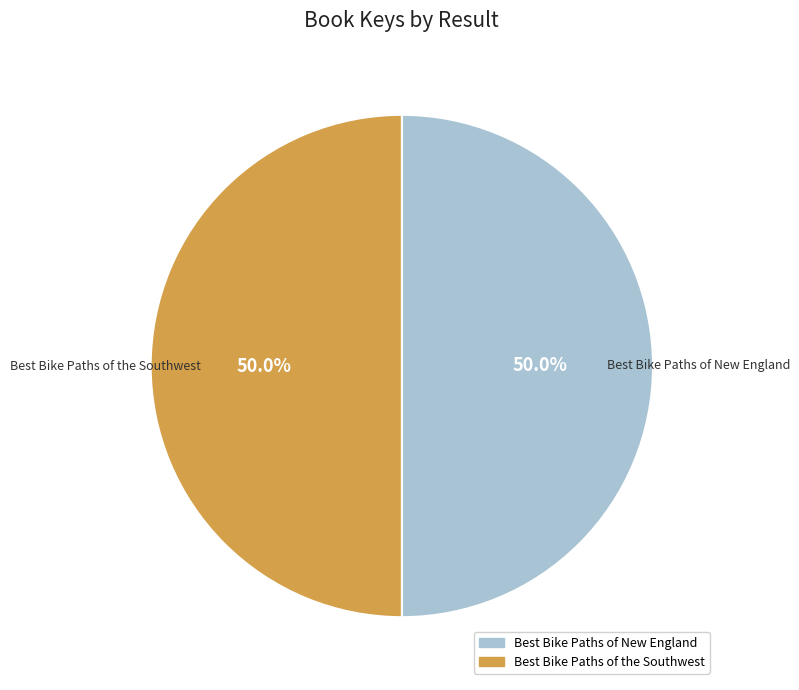

How many slices are in this pie chart?

2